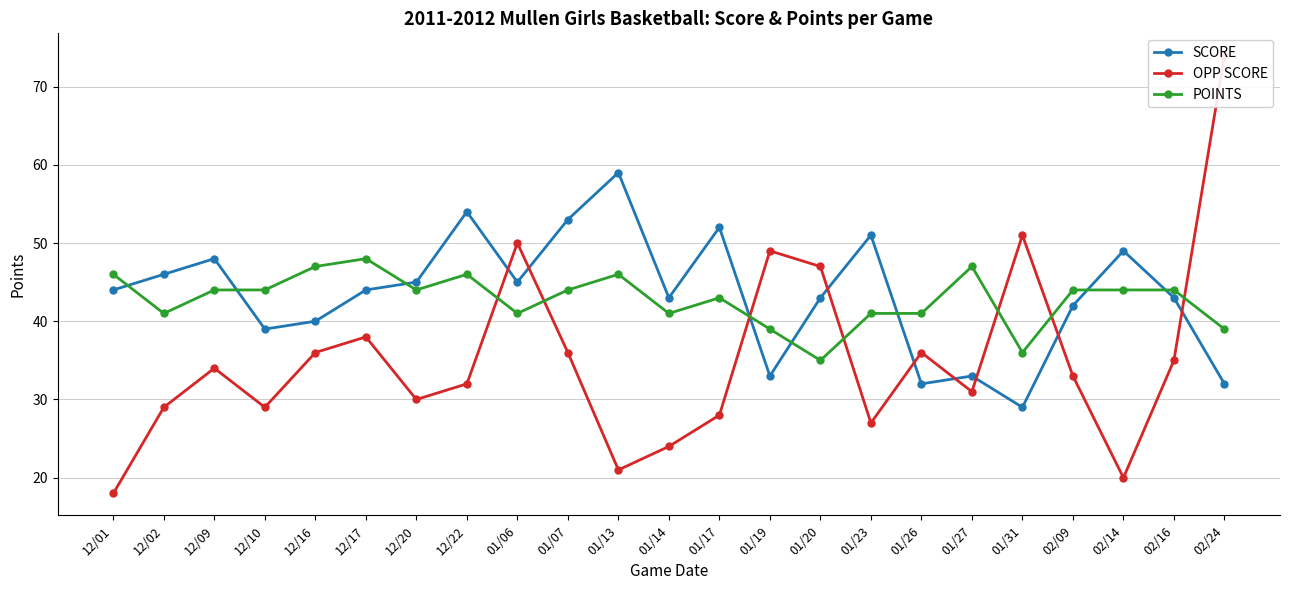

What is the sum of all POINTS values?

985